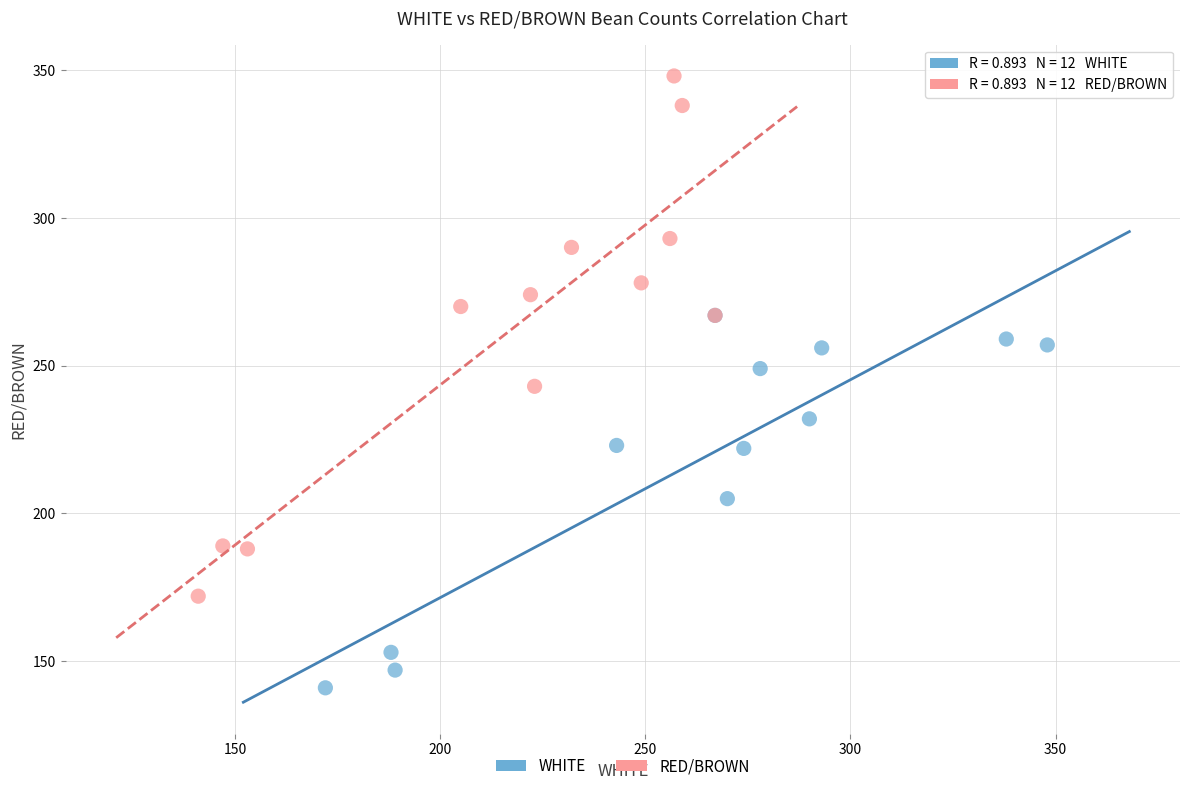

Which series has the widest spread of Y values?

RED/BROWN